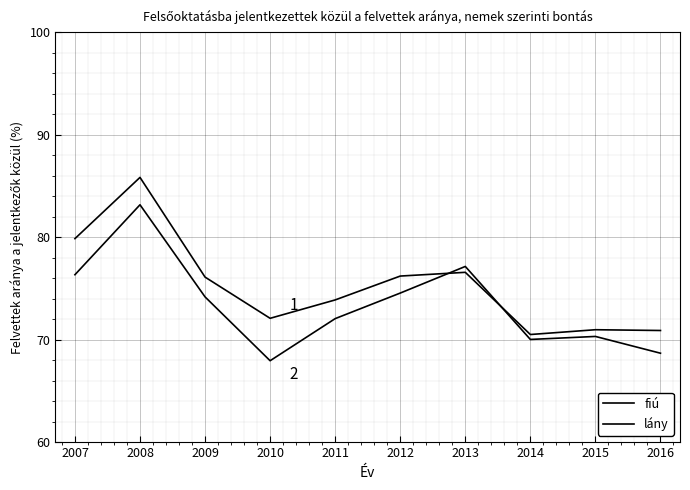

Does the chart display data point markers on the line(s)?

No